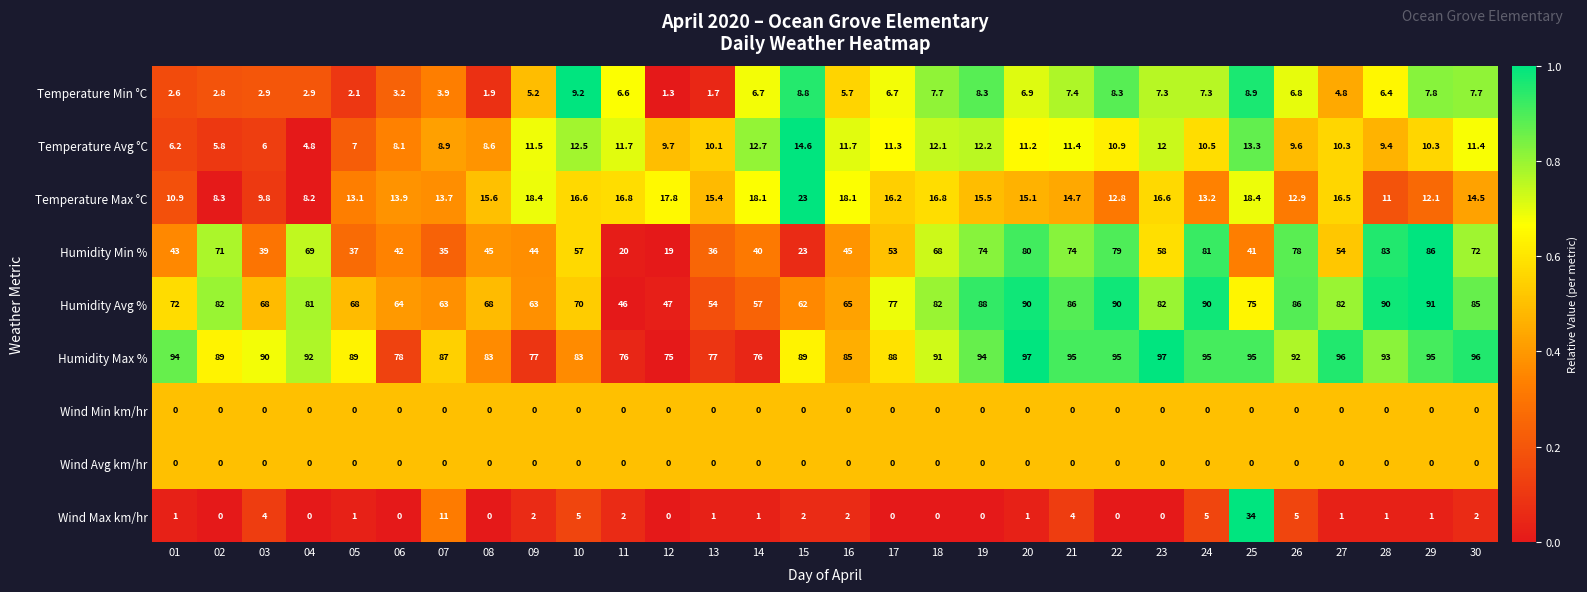

Count the number of data series in this chart.

9